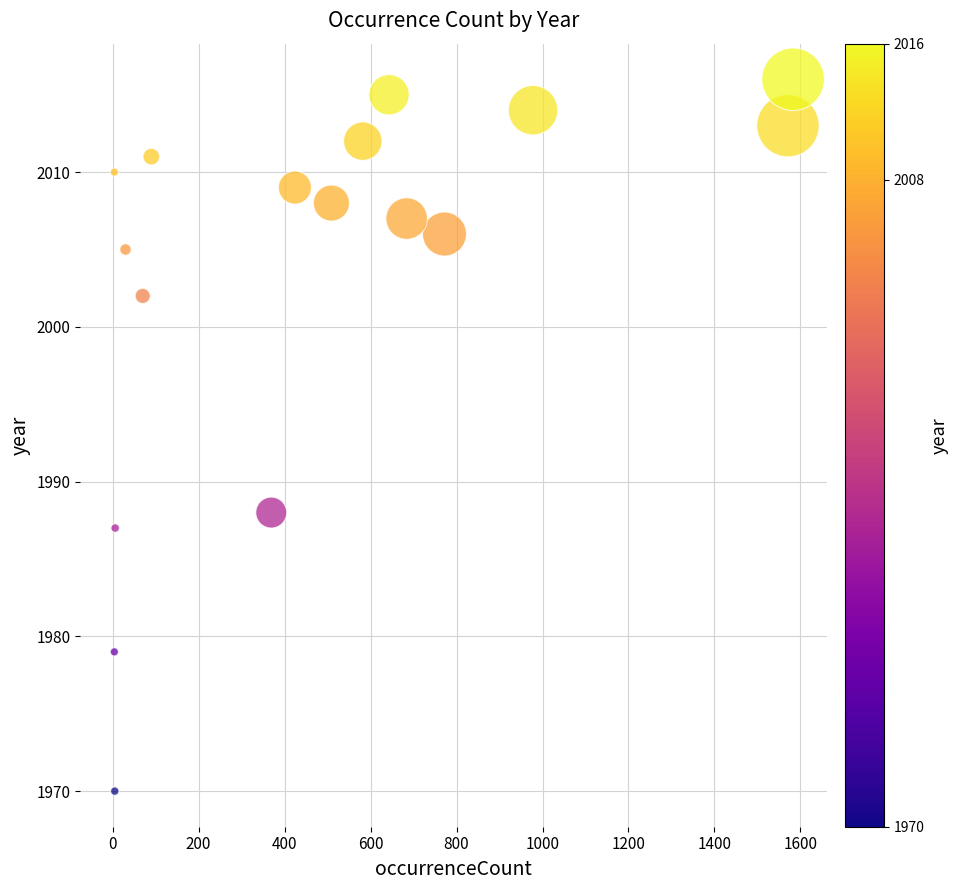

What Y value in the scatter plot is closest to 1993?

1988